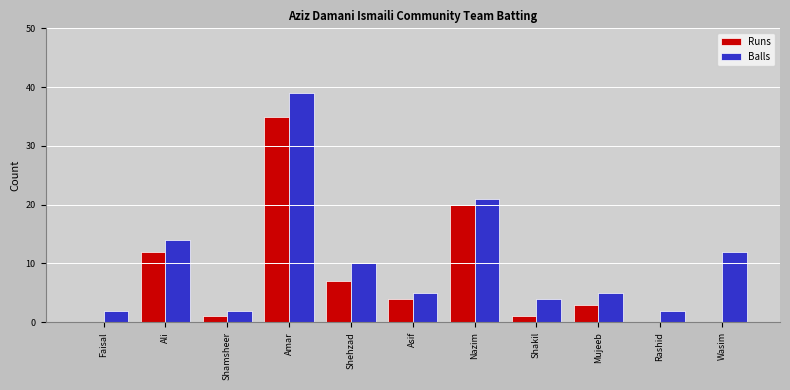

True or false: Runs has a value of 0 at Faisal.

True